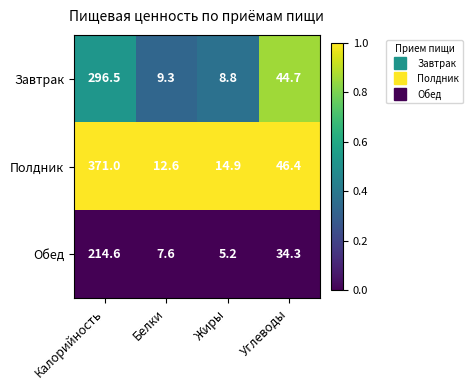

Which category has the lowest value in the Полдник series?

Белки